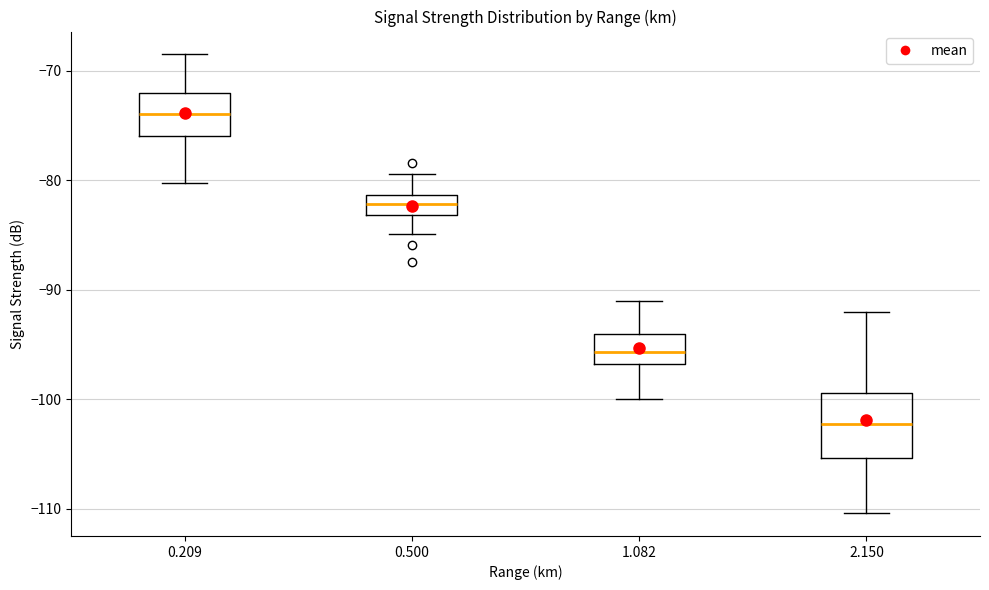

Where is the upper edge of the box at x = 0.209 on the y-axis? The values are not printed on the chart, so give them approximately, as read against the axis.

-72